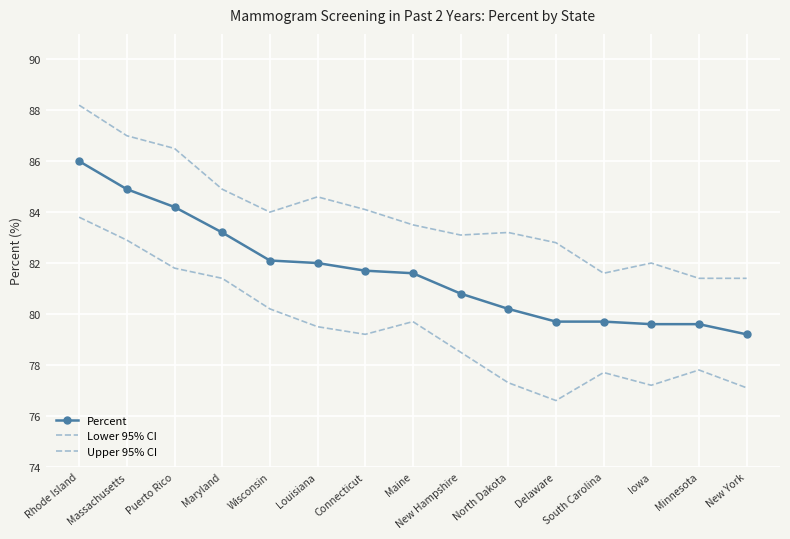

True or false: Percent and Upper 95% CI cross at least once.

False